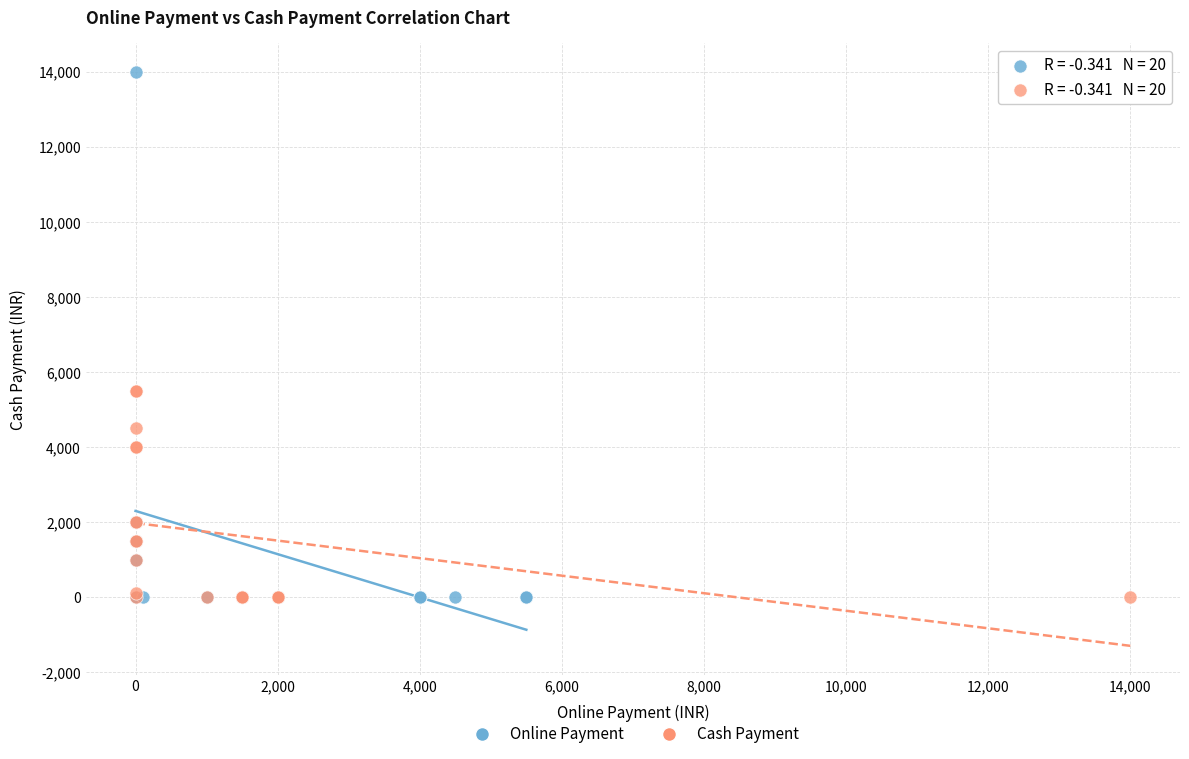

Which series reaches the maximum Y coordinate?

Online Payment